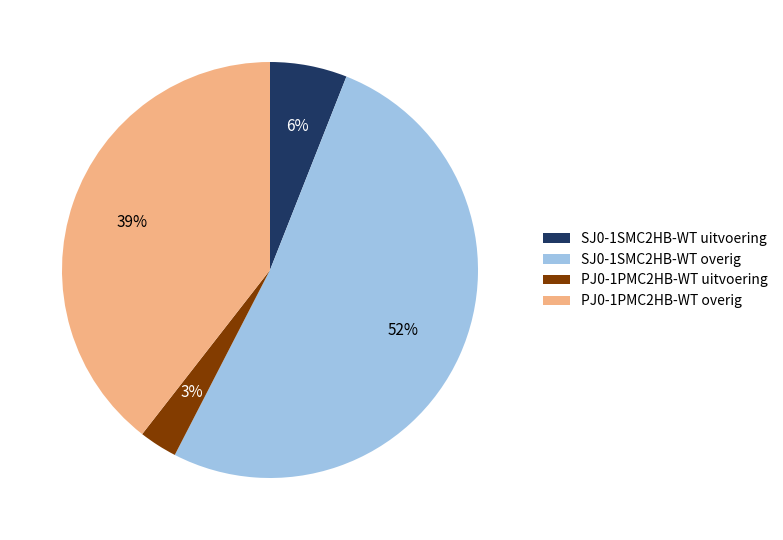

Combined, do PJ0-1PMC2HB-WT overig and PJ0-1PMC2HB-WT uitvoering account for over 50%?

No